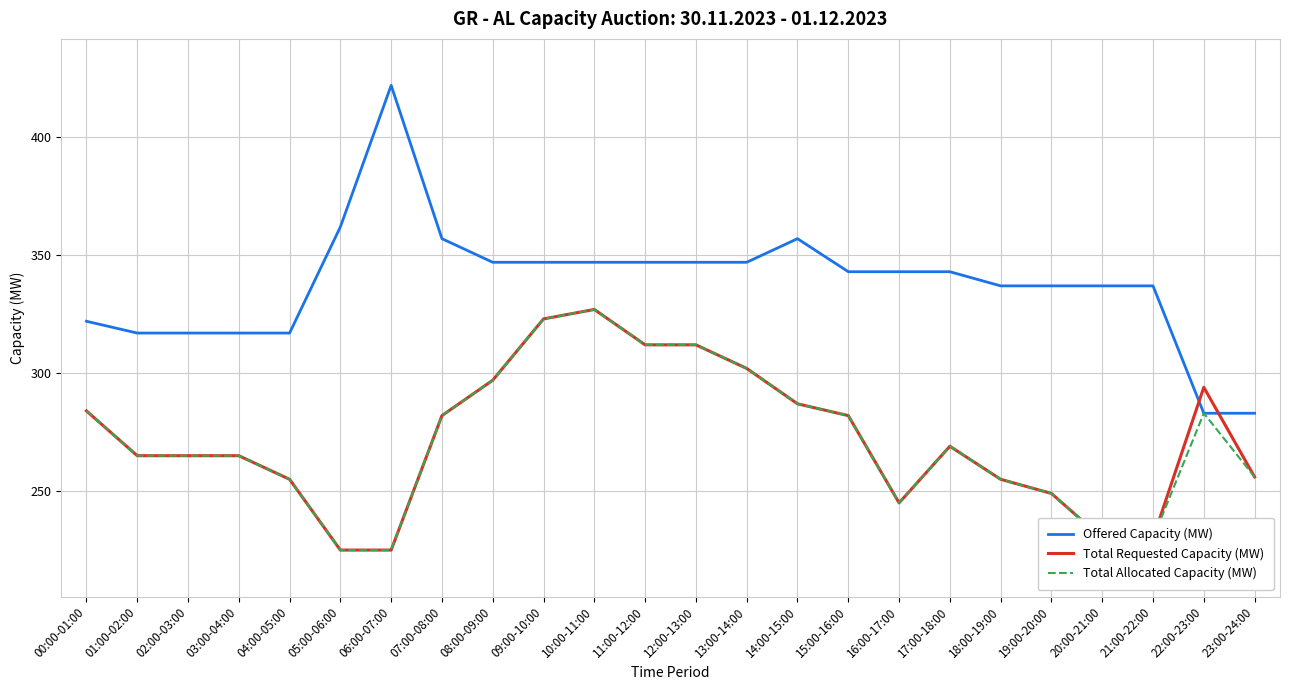

What is the lowest value of the Offered Capacity (MW) series?

283